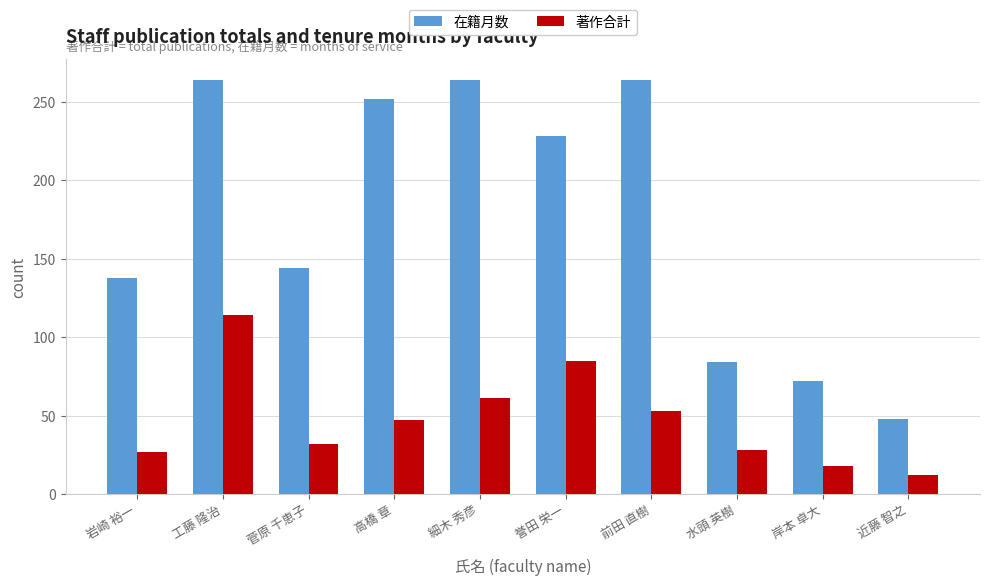

What is the difference between the second highest and second lowest values in the 著作合計 series?

67